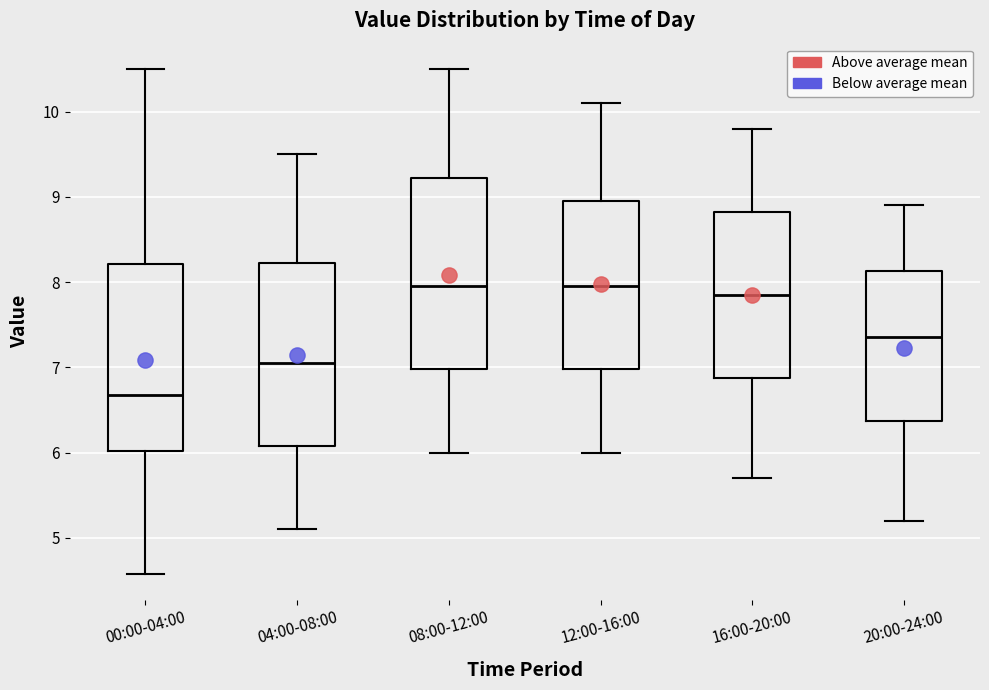

Where is the lower edge of the box for 16:00-20:00 on the y-axis? The values are not printed on the chart, so give them approximately, as read against the axis.

6.9